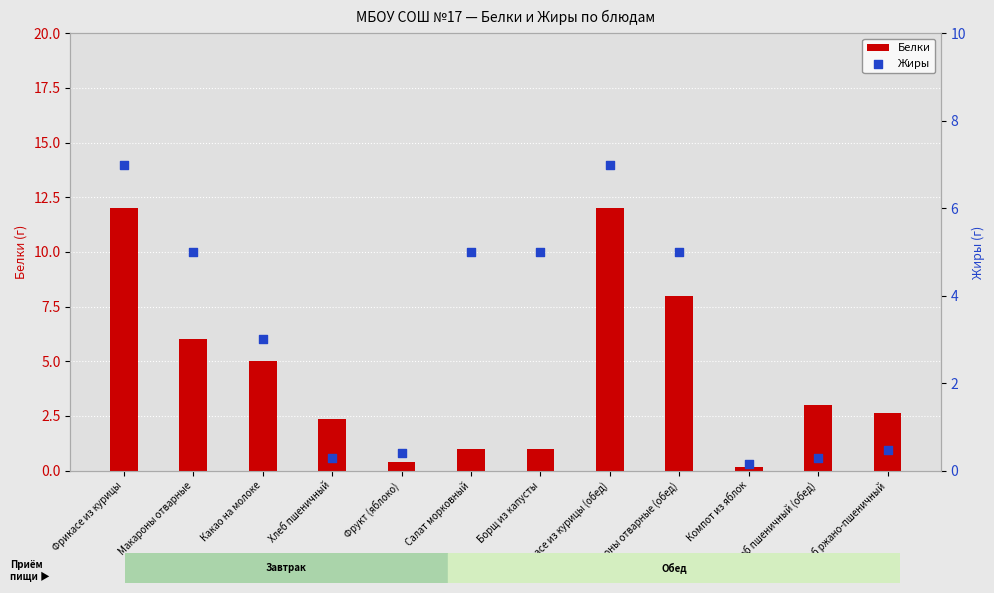

Is the value of Белки at Компот из яблок greater than the value of Жиры at Макароны отварные?

No